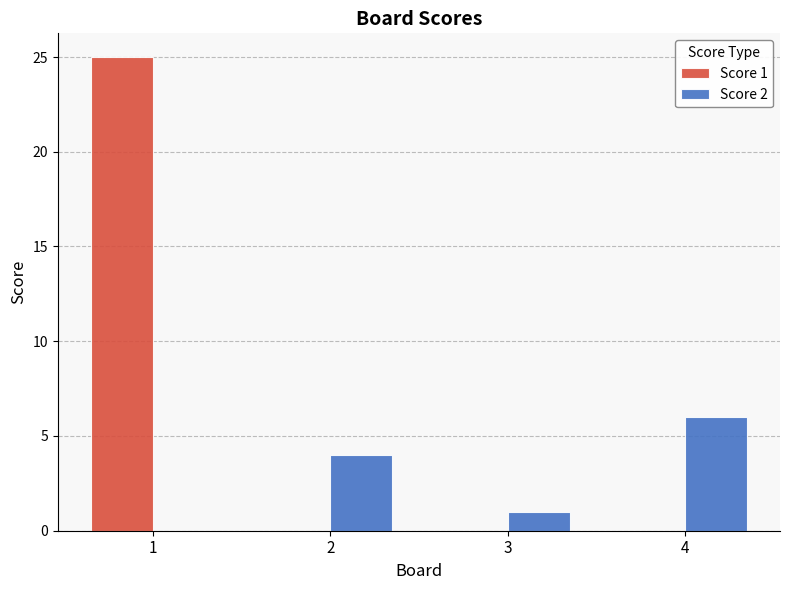

What is the total value across all series at 4?

6